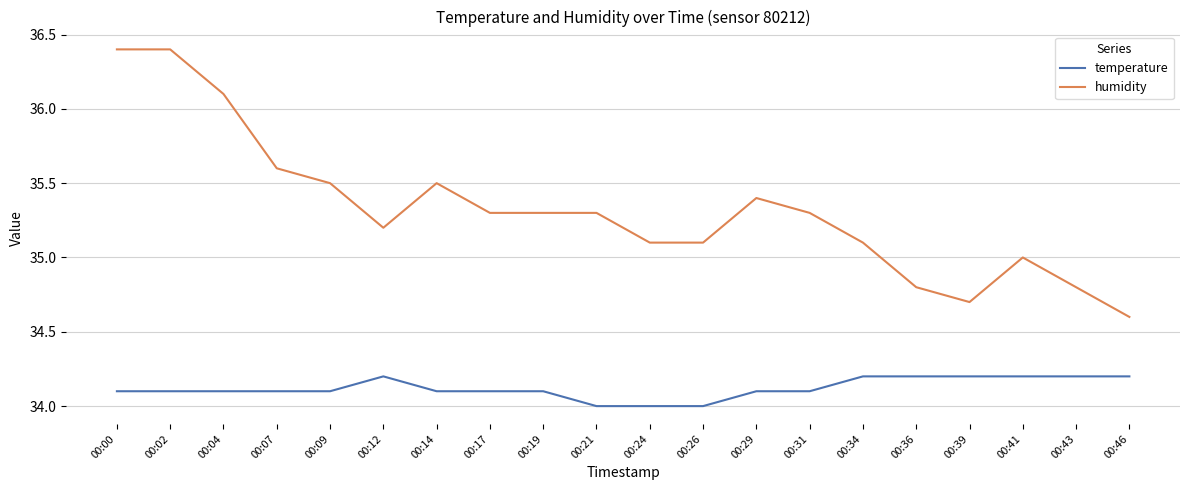

What value does the temperature series have at 00:21?

34.0